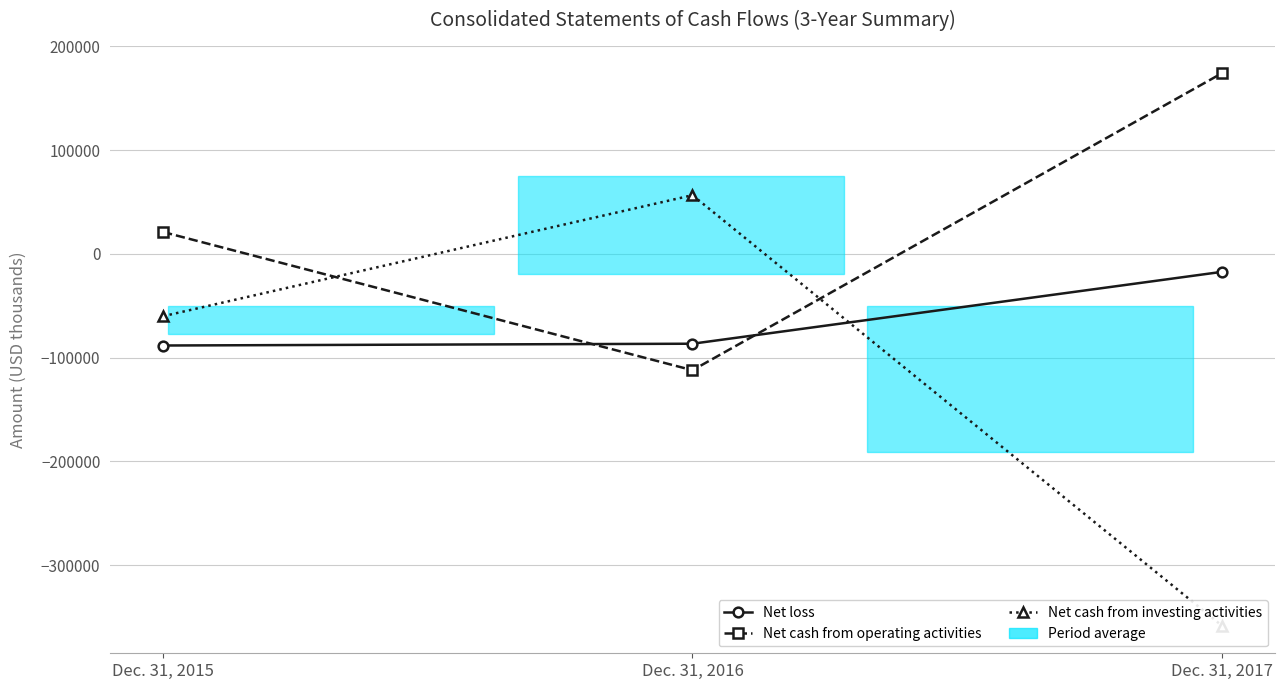

What is the spread (max minus min) of values at Dec. 31, 2016?

168704